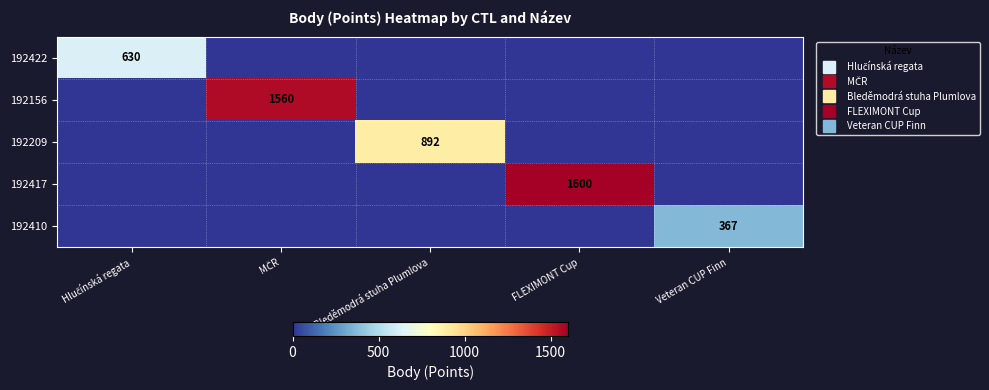

Is the value of 192209 at Veteran CUP Finn greater than the value of 192156 at Hlučínská regata?

No